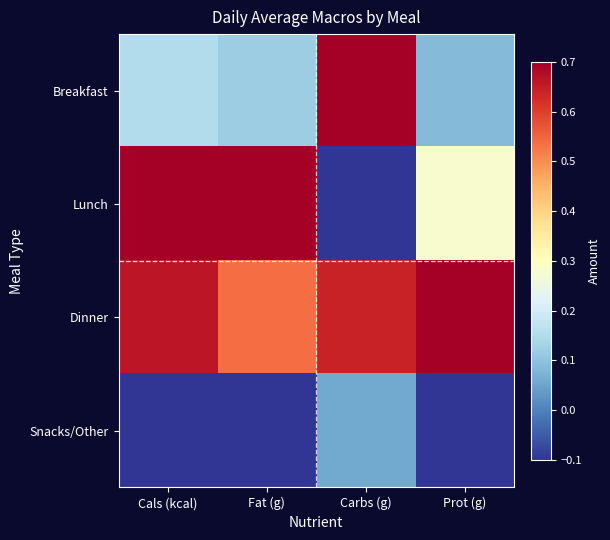

Which series has the largest total across all categories?

Dinner